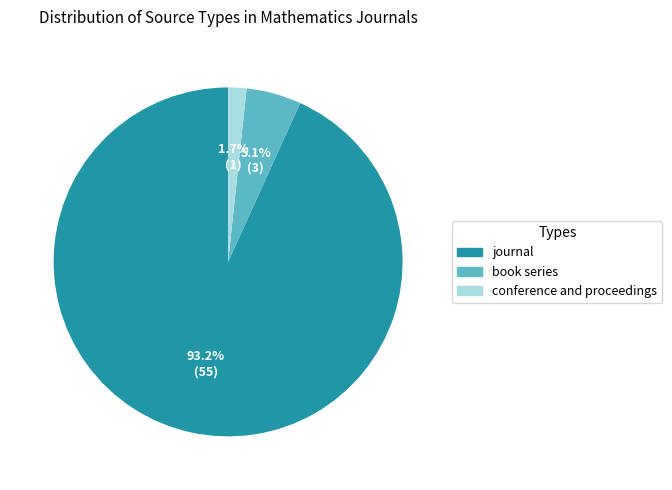

To the nearest percent, what percentage of the pie is conference and proceedings?

2%